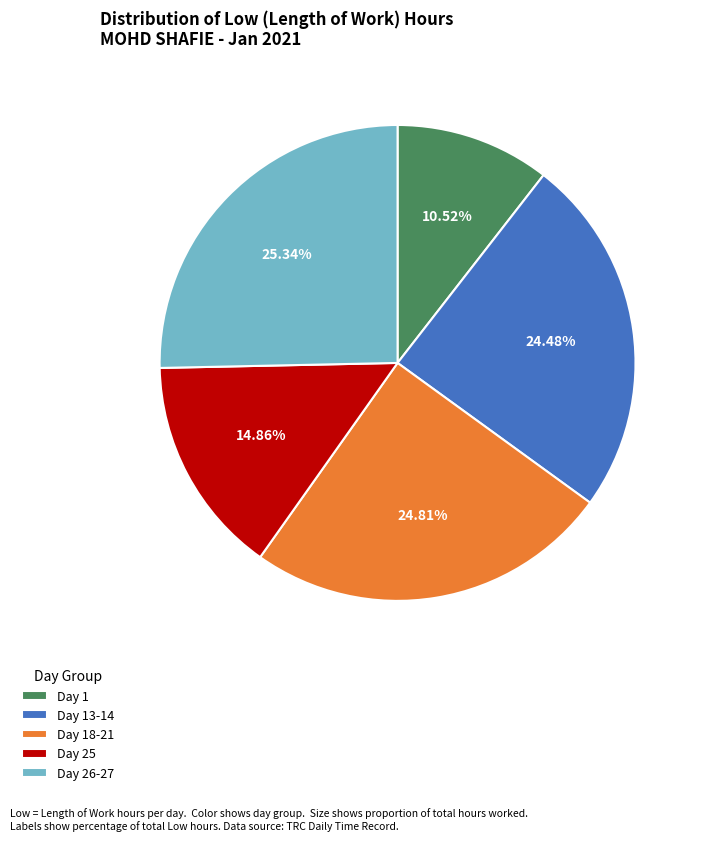

Combined, do Day 13-14 and Day 1 account for over 50%?

No